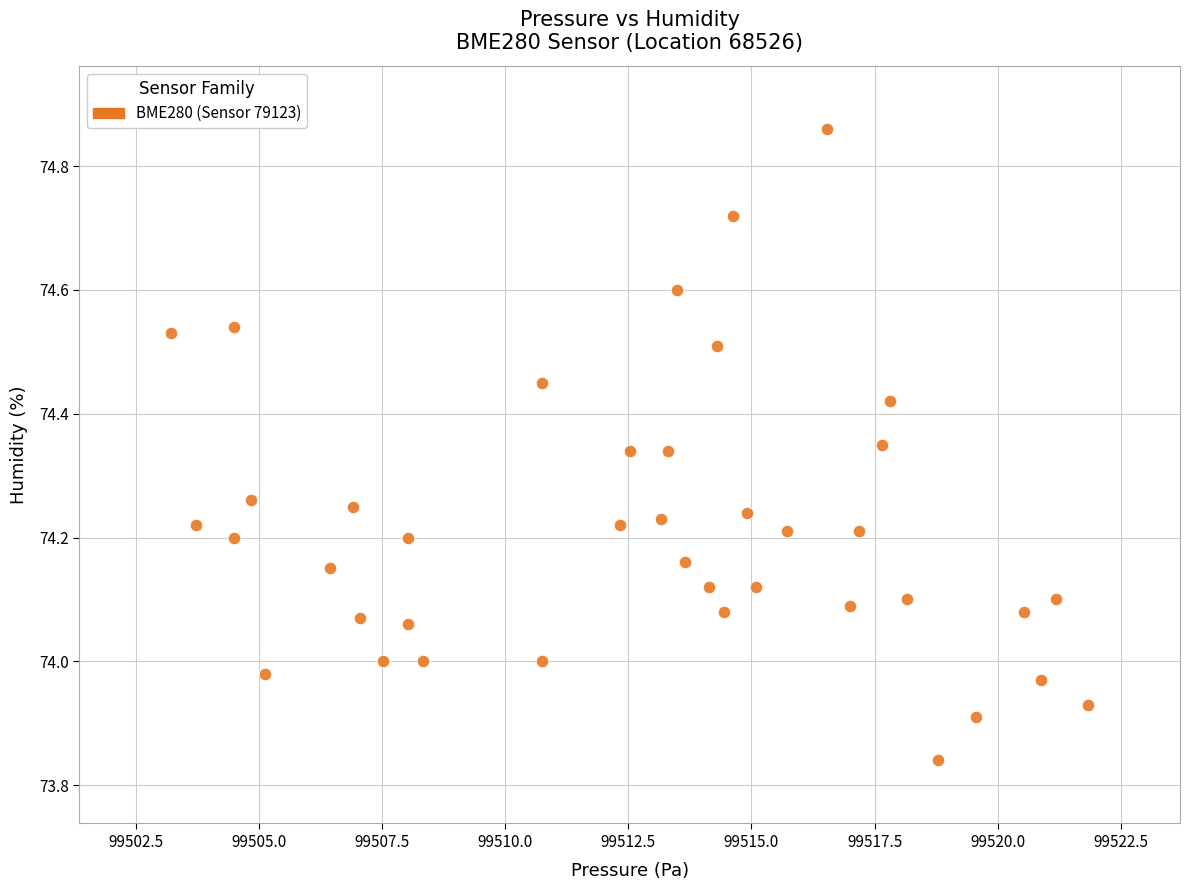

What is the range of X values (max minus min)?

18.6